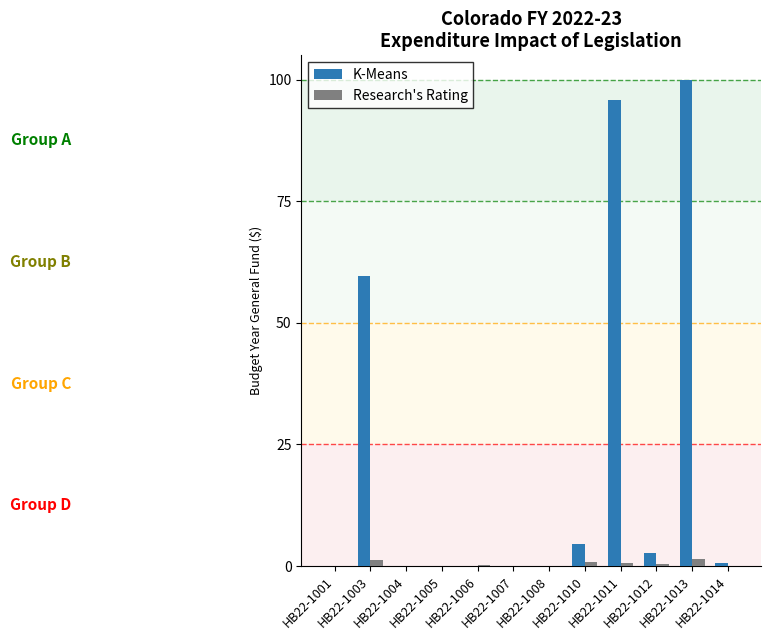

The value of Research's Rating at HB22-1001 is 0.0. True or false?

True